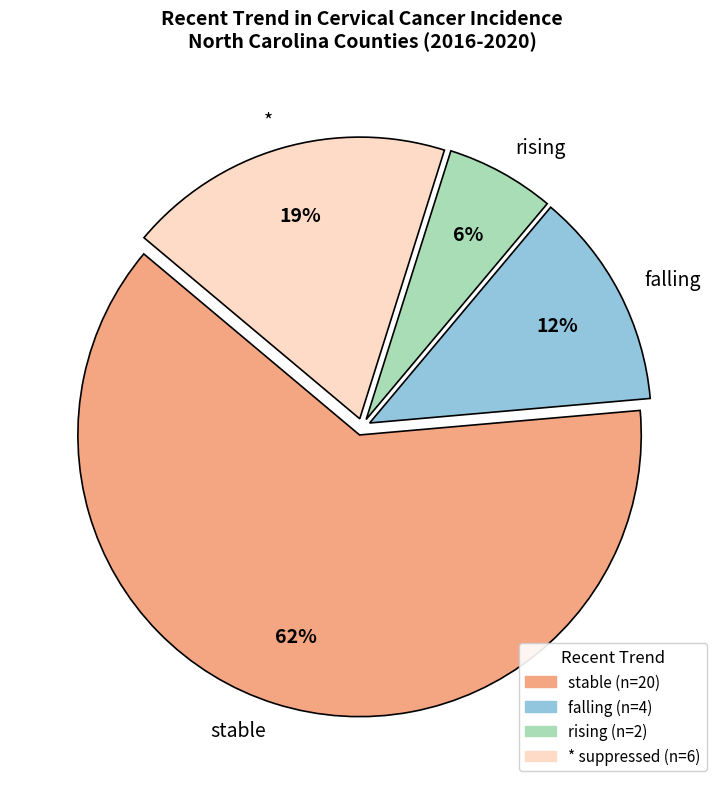

Which category has the biggest portion of the pie?

stable